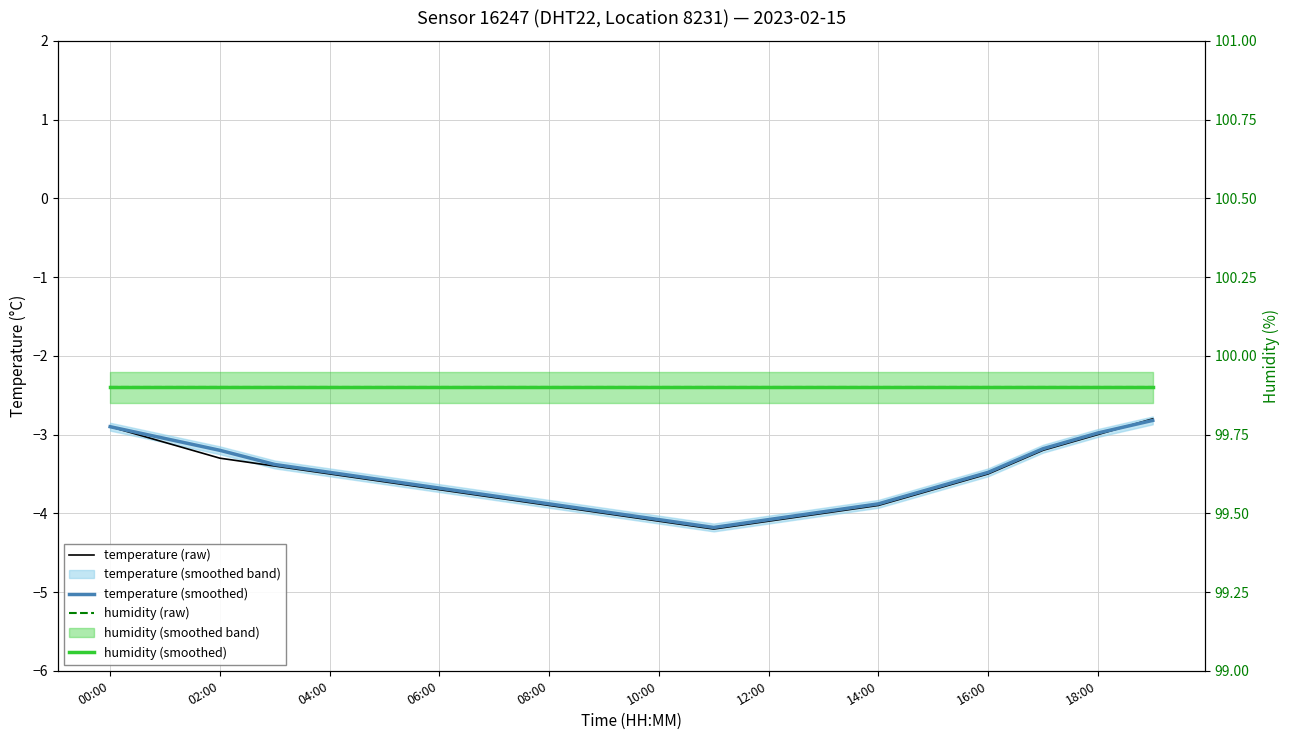

True or false: humidity (raw) and humidity (smoothed) intersect in this chart.

False